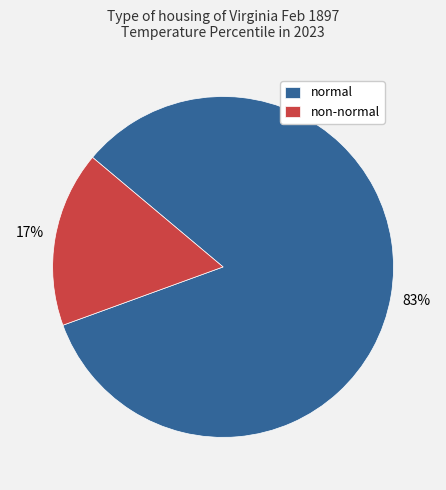

Which has a higher value, non-normal or normal?

normal